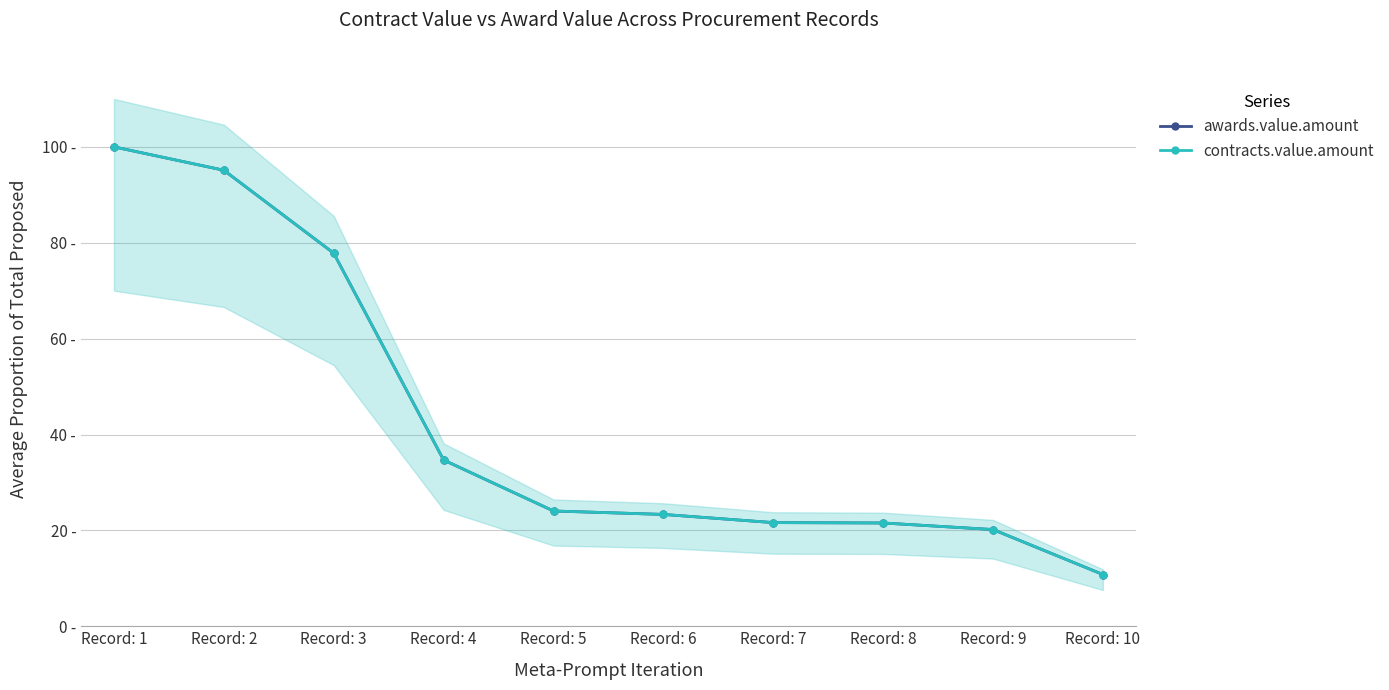

True or false: contracts.value.amount and awards.value.amount intersect in this chart.

False